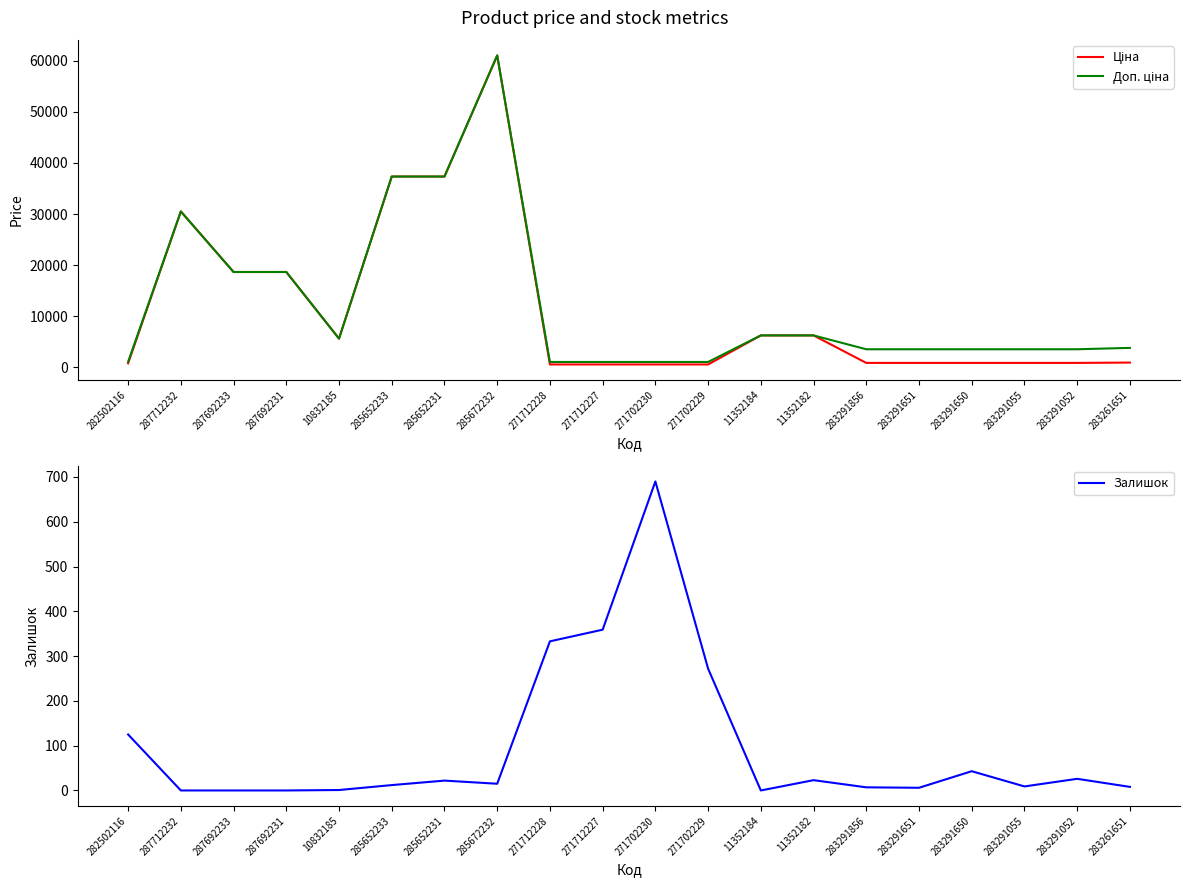

At which label does Ціна first exceed 957?

287712232